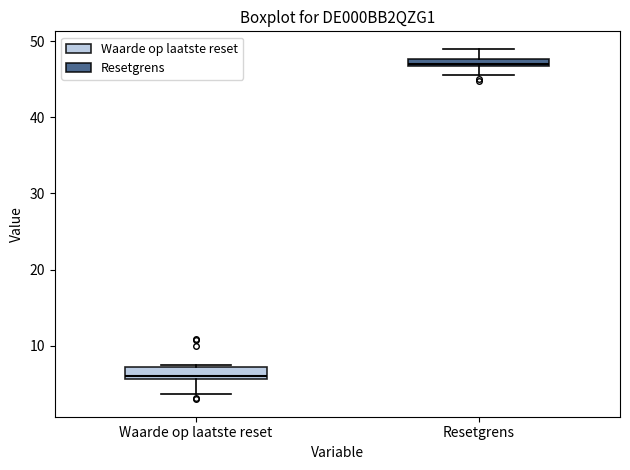

Which box's median line is the lowest?

Waarde op laatste reset